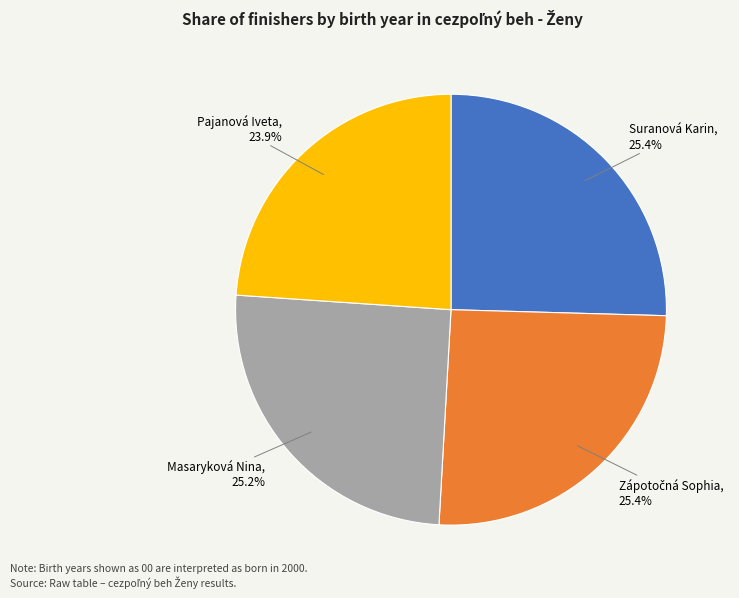

Does any single category account for the majority?

No